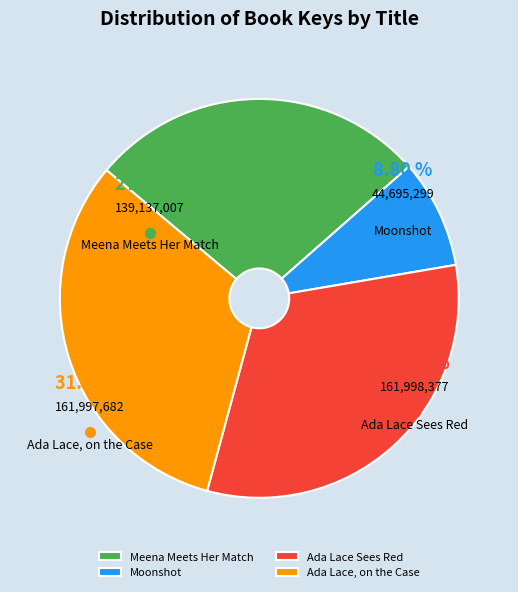

What is the ratio of the value at Ada Lace Sees Red to the value at Meena Meets Her Match?

1.2